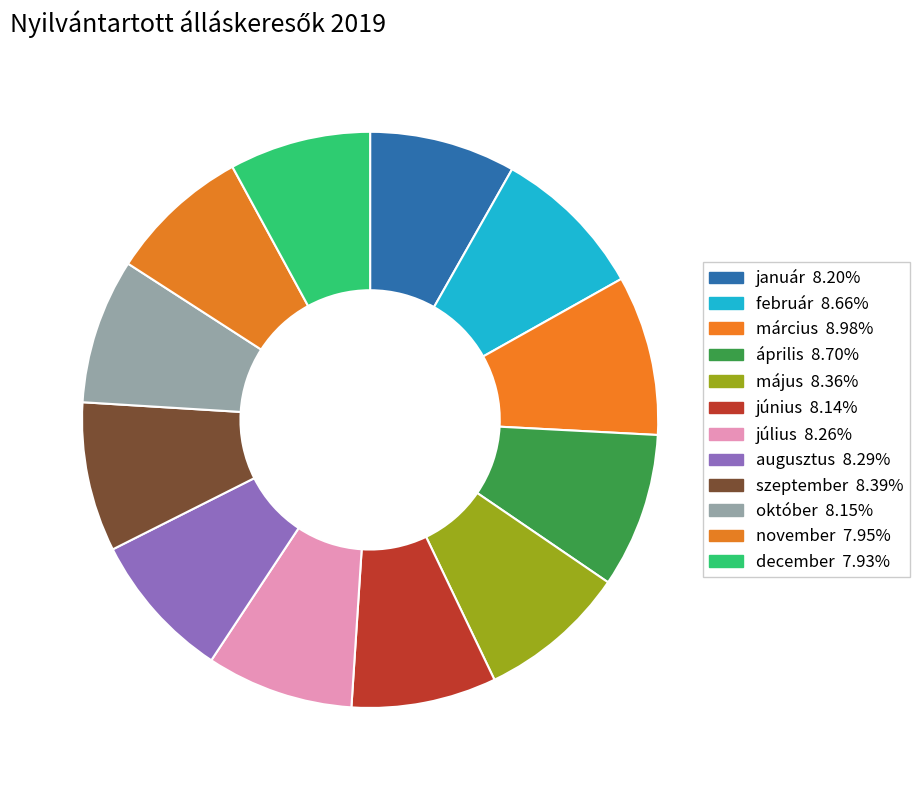

Rank the categories by value from lowest to highest.

december, november, június, október, január, július, augusztus, május, szeptember, február, április, március